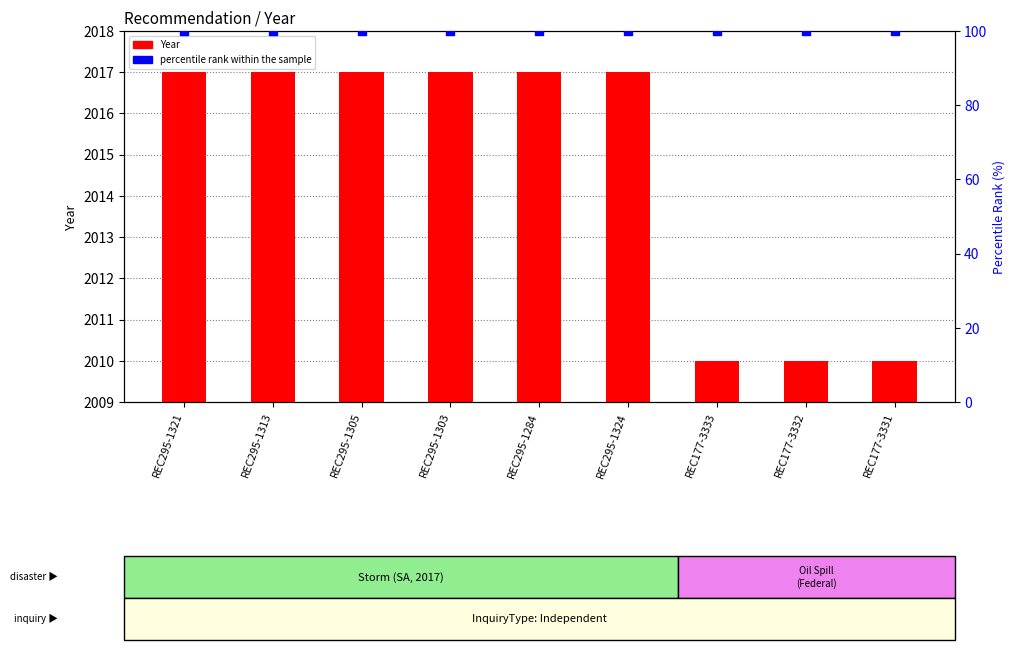

At which category is the sum across all series the highest?

REC295-1321